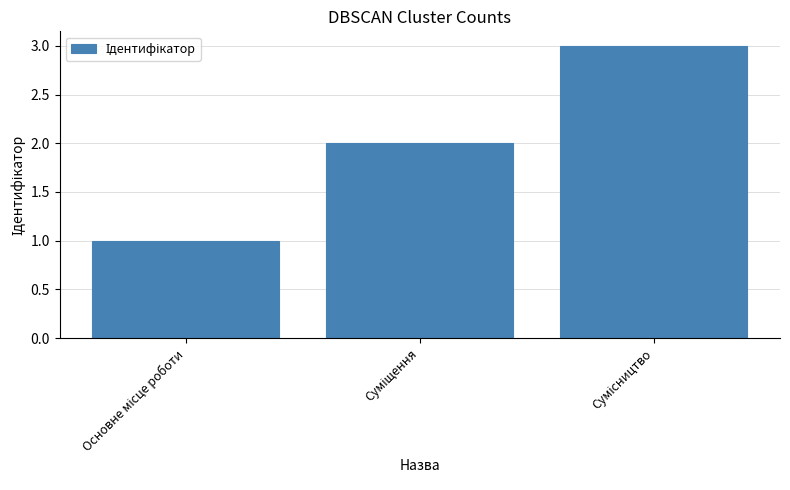

What is the difference between the maximum and minimum values?

2